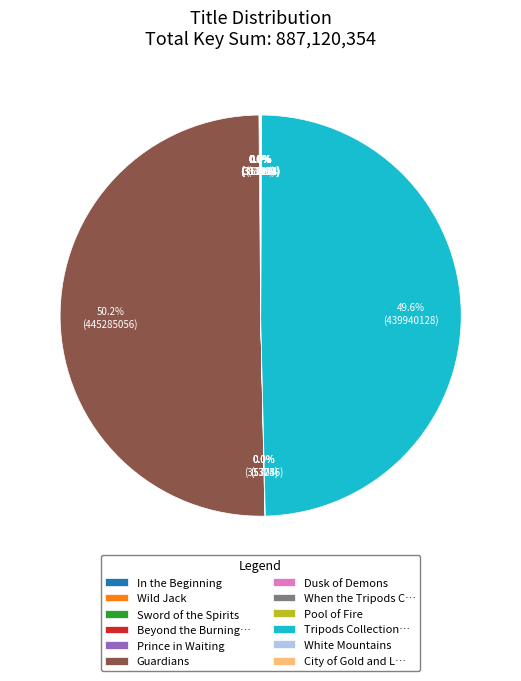

What is the largest slice in the pie chart?

Guardians